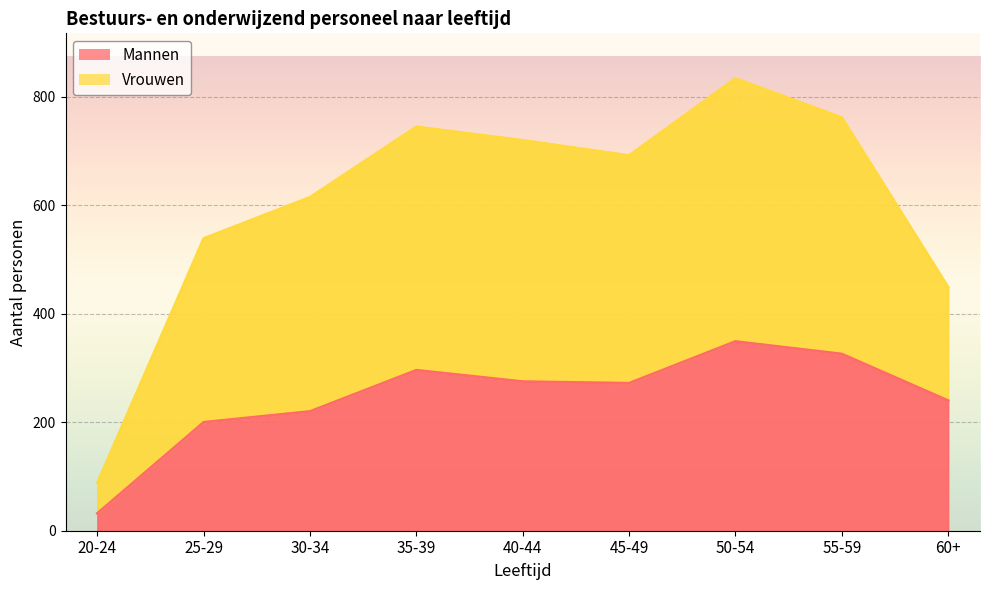

What is the label of the 9th point from the left?

60+